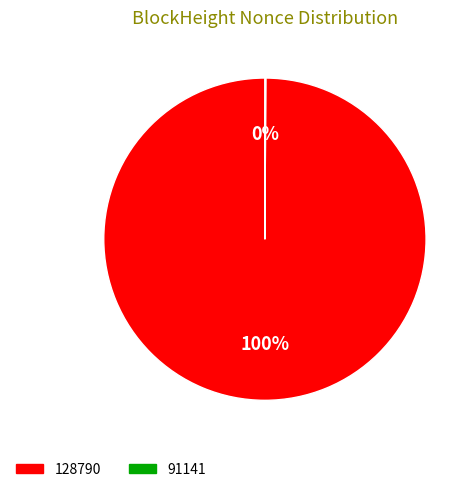

Does any single category account for the majority?

Yes